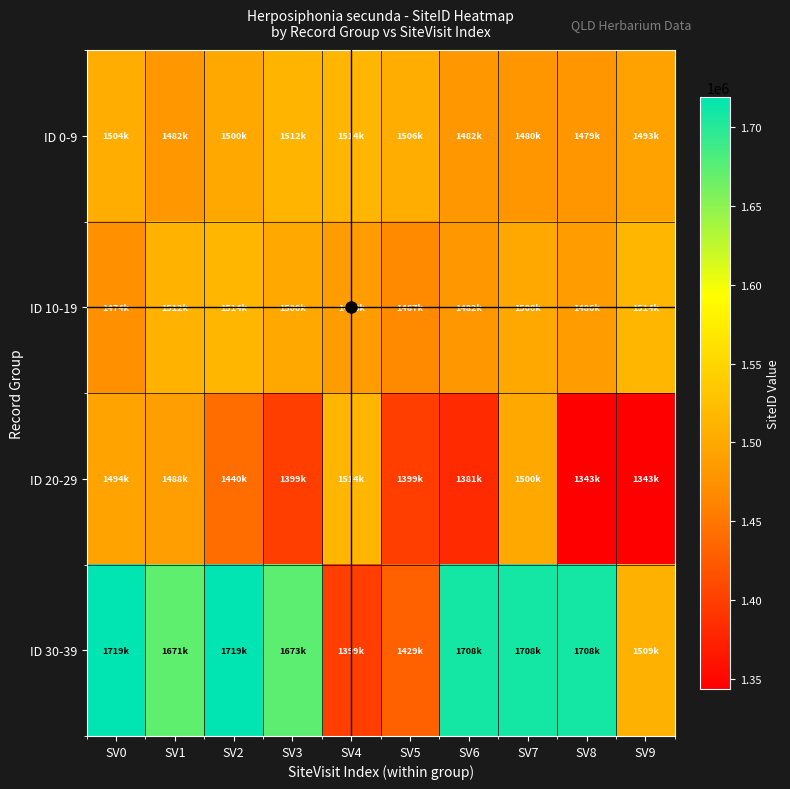

Reading left to right, list all the values displayed in this chart.

ID 0-9: SV0=1504247	SV1=1482118	SV2=1500992	SV3=1512351	SV4=1514695	SV5=1506096	SV6=1482119	SV7=1480048	SV8=1479719	SV9=1493317
ID 10-19: SV0=1474086	SV1=1512030	SV2=1514426	SV3=1500775	SV4=1486809	SV5=1467384	SV6=1482827	SV7=1500775	SV8=1486809	SV9=1514713
ID 20-29: SV0=1494007	SV1=1488904	SV2=1440697	SV3=1399530	SV4=1514713	SV5=1399530	SV6=1381687	SV7=1500992	SV8=1343511	SV9=1343511
ID 30-39: SV0=1719049	SV1=1671409	SV2=1719049	SV3=1673042	SV4=1399530	SV5=1429851	SV6=1708619	SV7=1708619	SV8=1708619	SV9=1509475